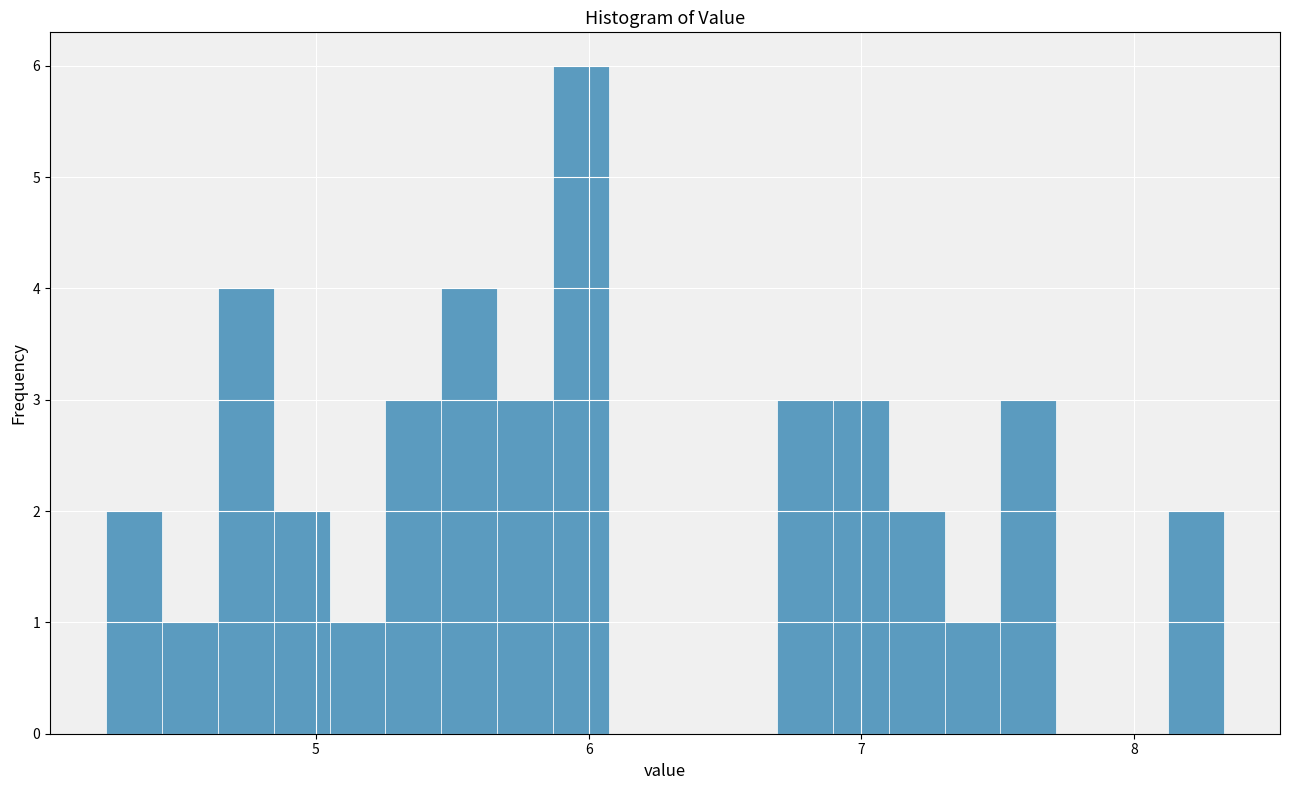

Around what value on the x-axis is the tallest bar? Give the approximate position of its centre, as read against the axis.

6.0